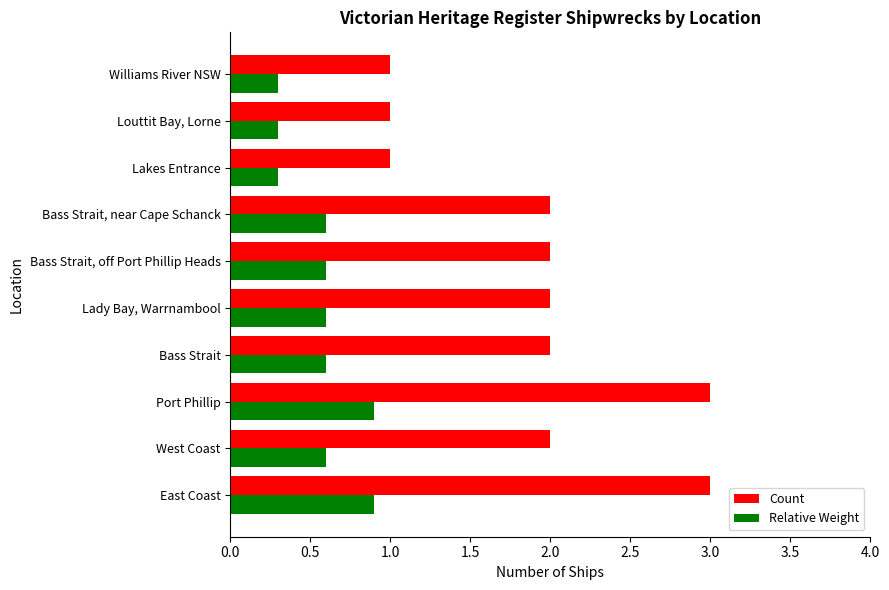

What is the difference between the maximum and second lowest values in the Count series?

2.0